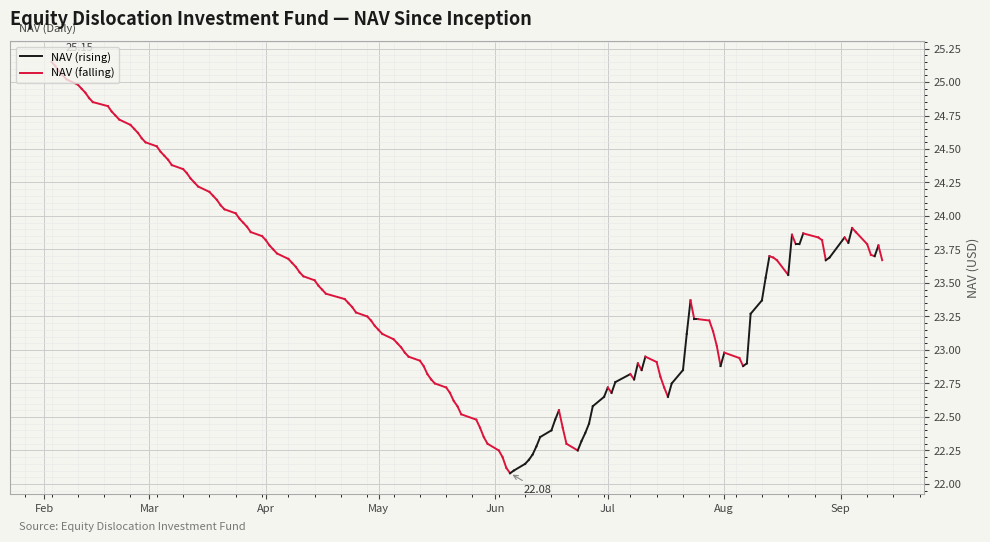

What is the value of the 1st point from the left?

25.1